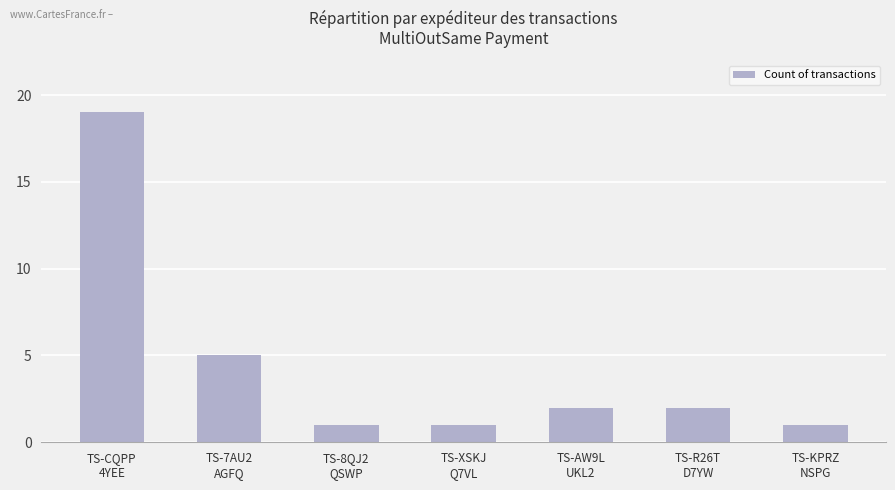

What is the smallest value displayed?

1